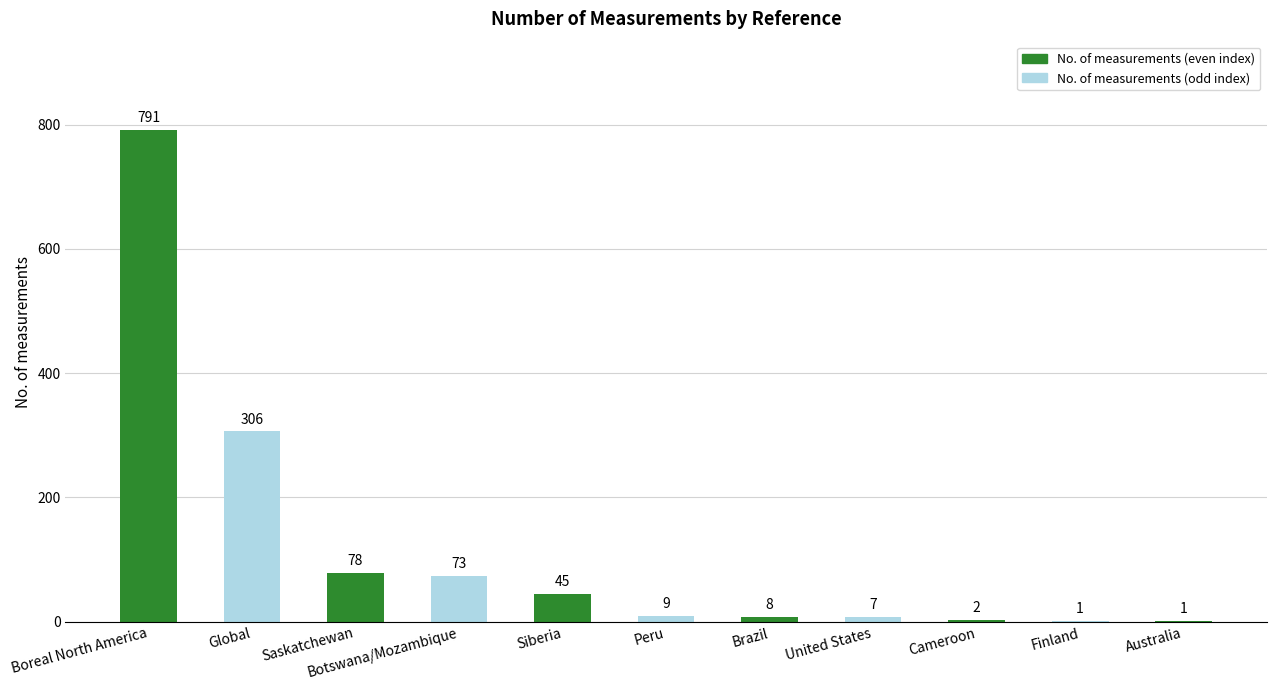

At which label is the value closest to 396?

Global